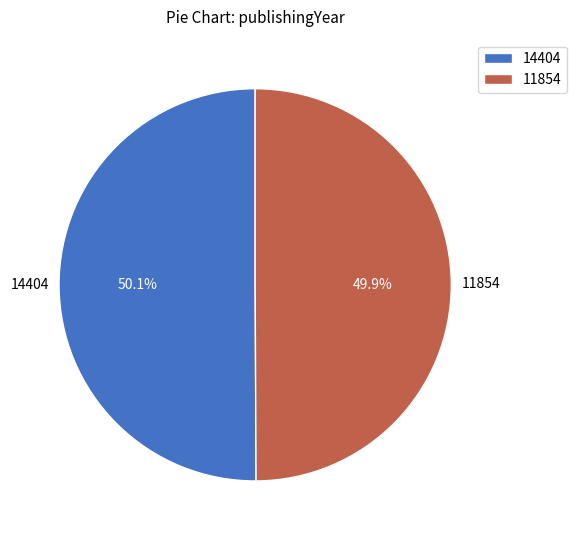

To the nearest percent, what is the average slice percentage?

50%